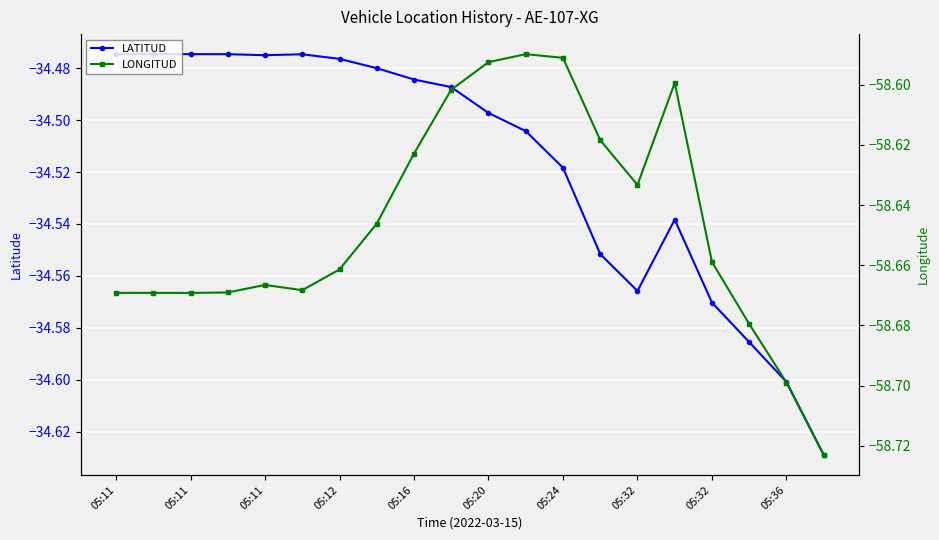

How many lines are shown in the chart?

2